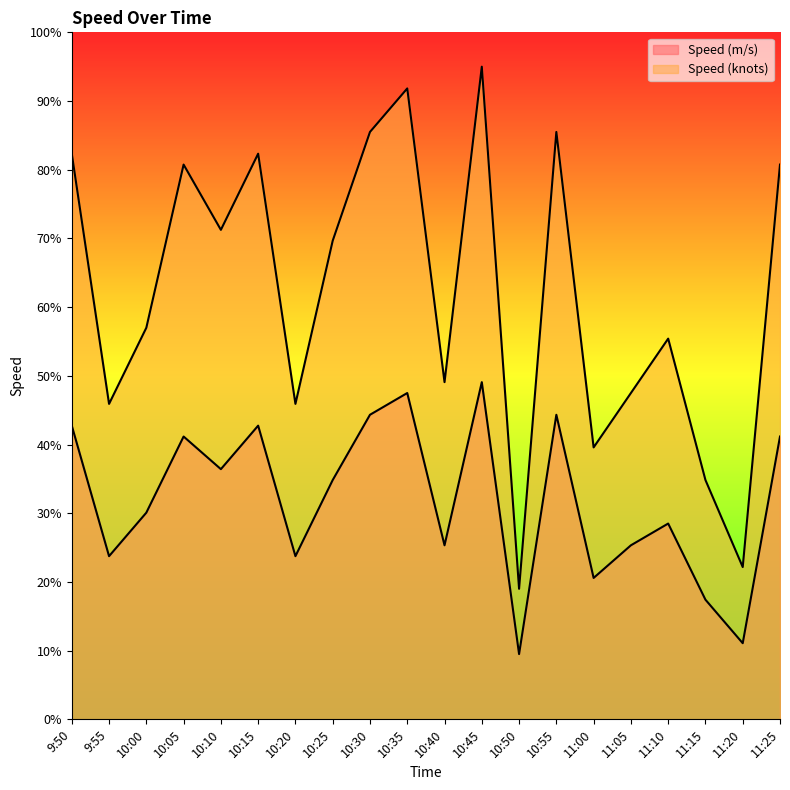

What is the maximum value for Speed (m/s)?

0.5